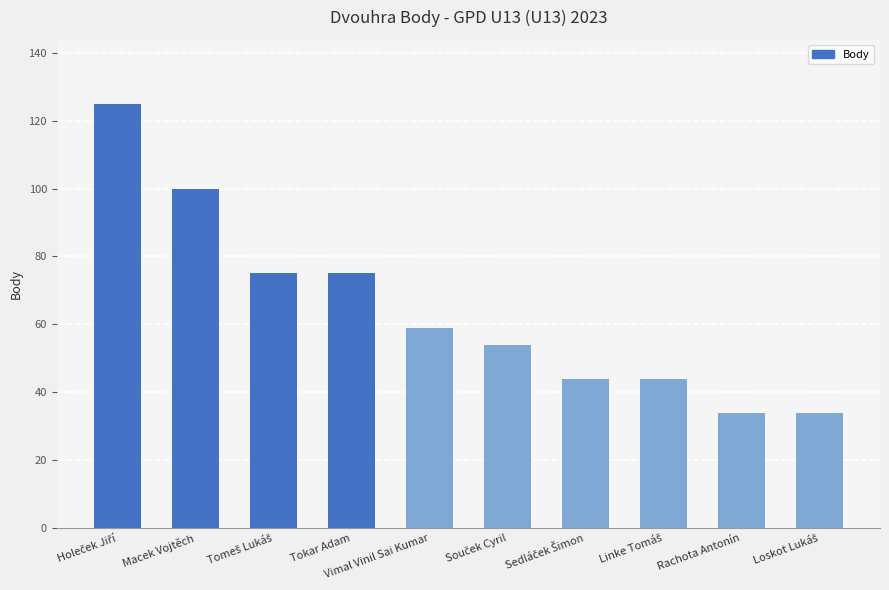

What is the ratio of the value at Macek Vojtěch to the value at Vimal Vinil Sai Kumar?

1.7